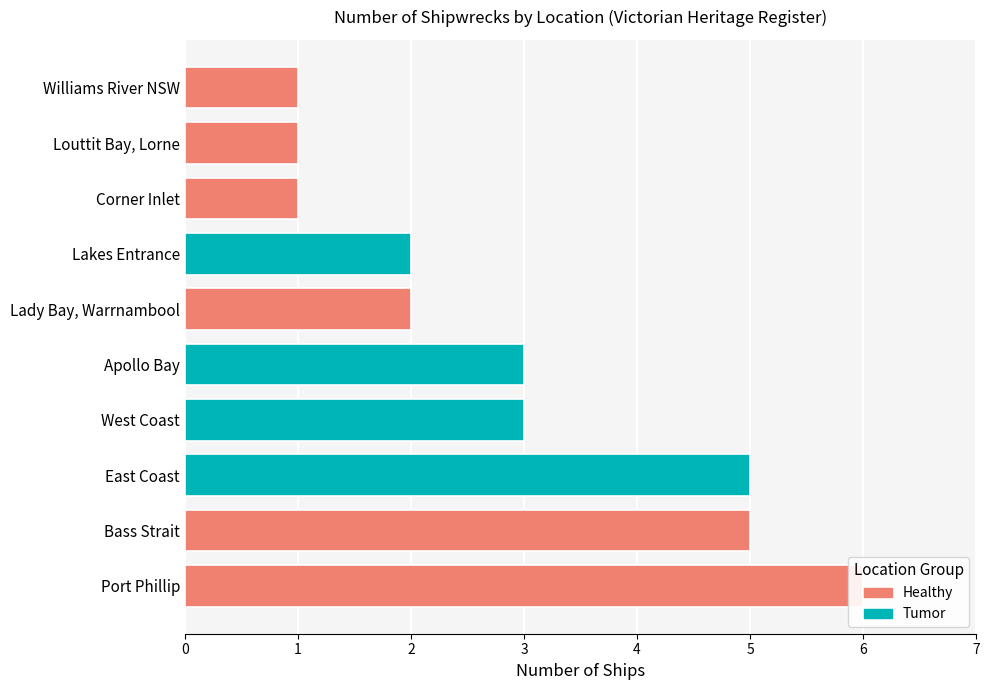

The chart shows a value of 5 at East Coast. True or false?

True